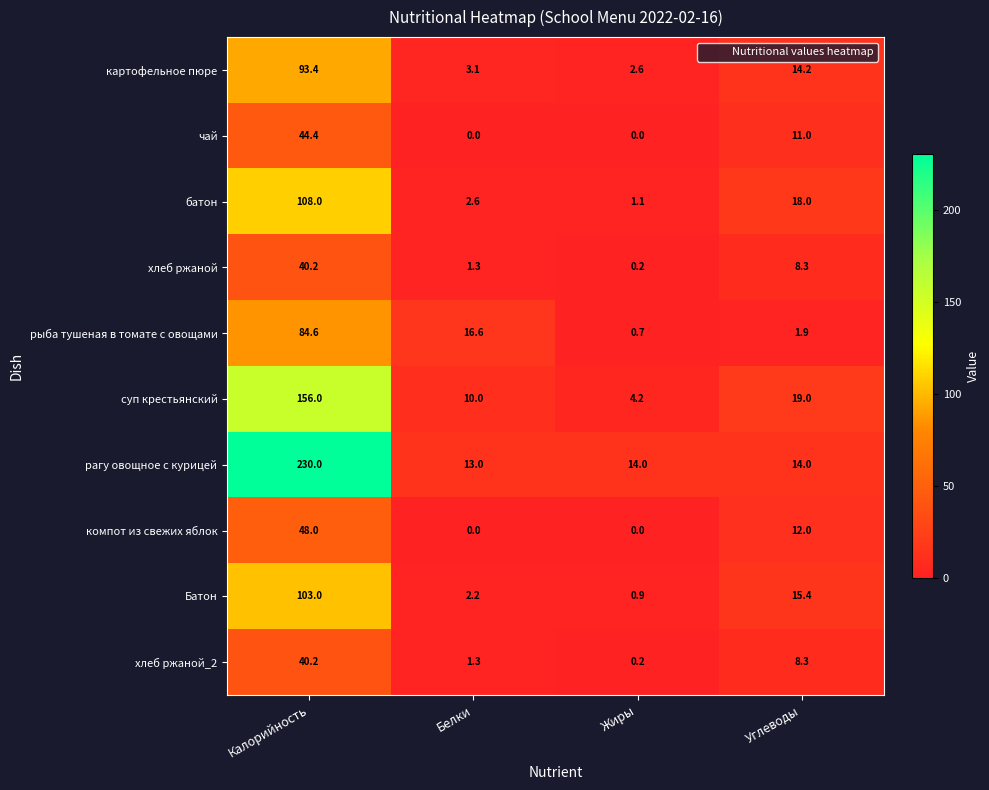

Count the number of categories in the chart.

4